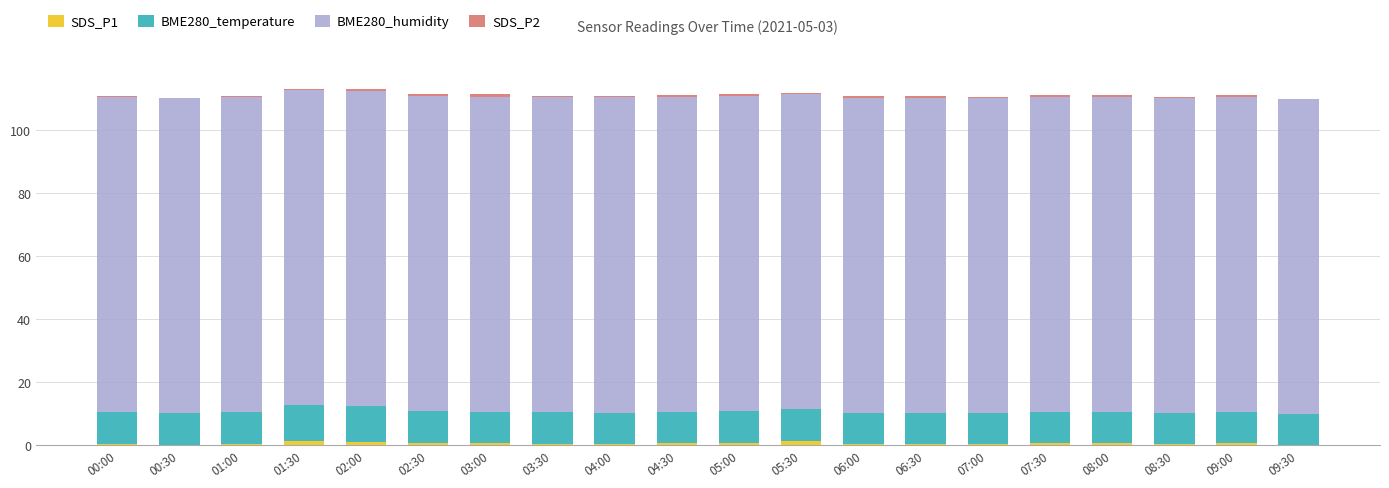

What is the sum of all SDS_P1 values?

12.6